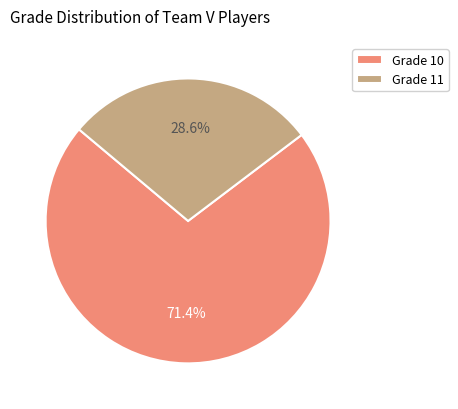

Does Grade 10 account for over 50% of the chart?

Yes